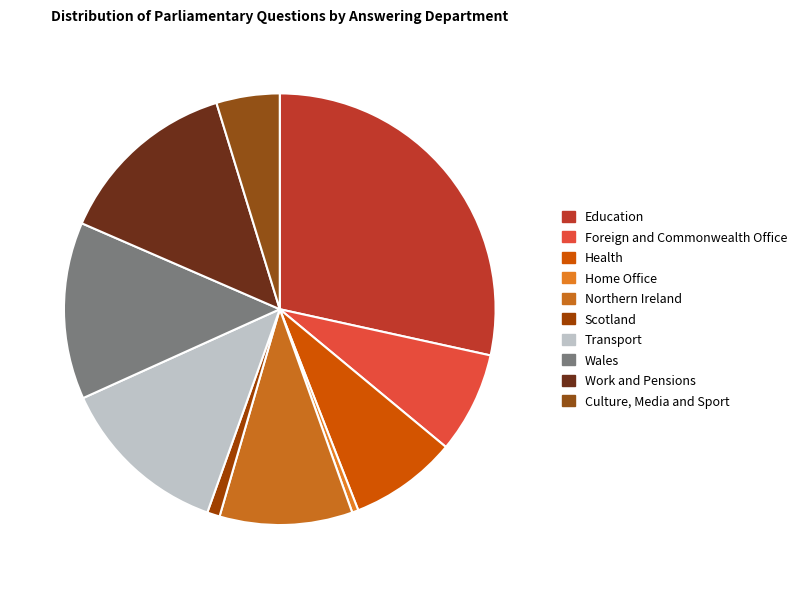

To the nearest percent, what is the difference between the Work and Pensions and Scotland slice percentages?

13%